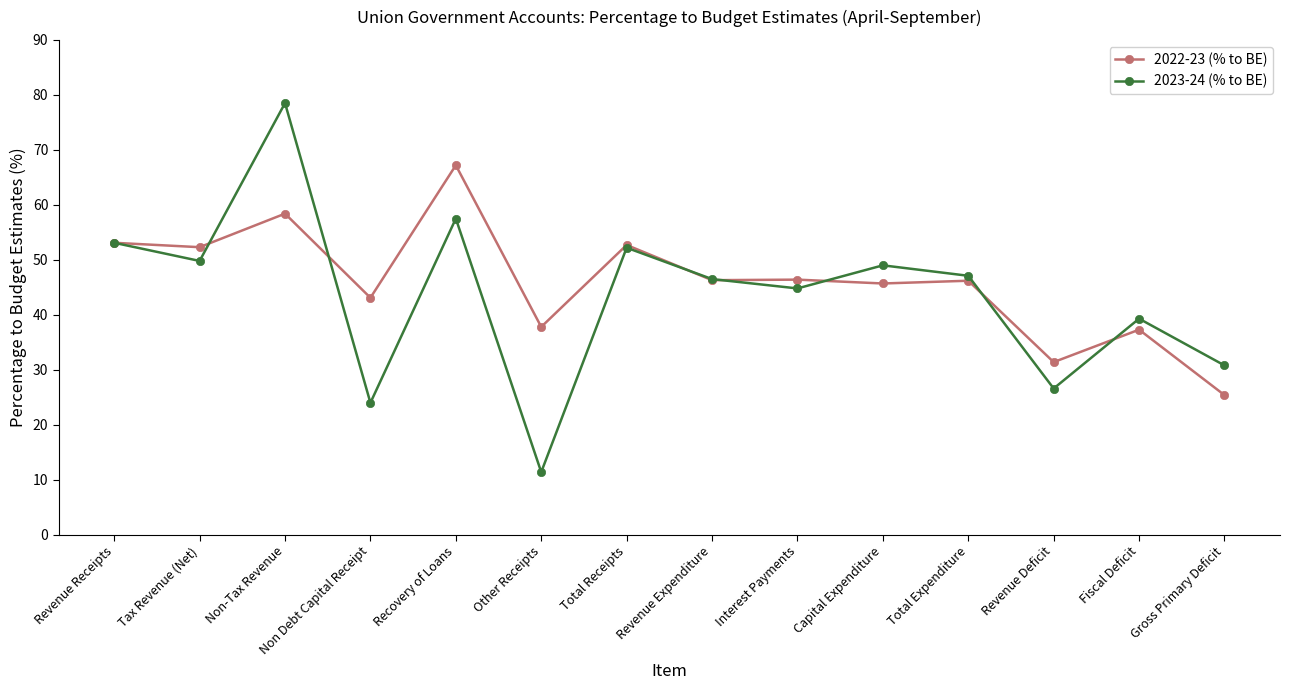

Is it true that 2022-23 (% to BE) equals 52.7 at Total Receipts?

True